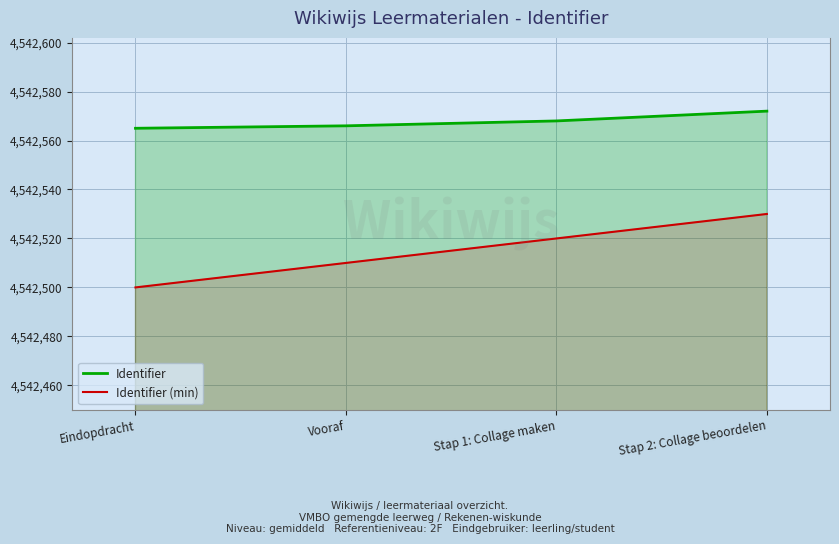

List the series in order of their overall mean, lowest first.

Identifier (min), Identifier